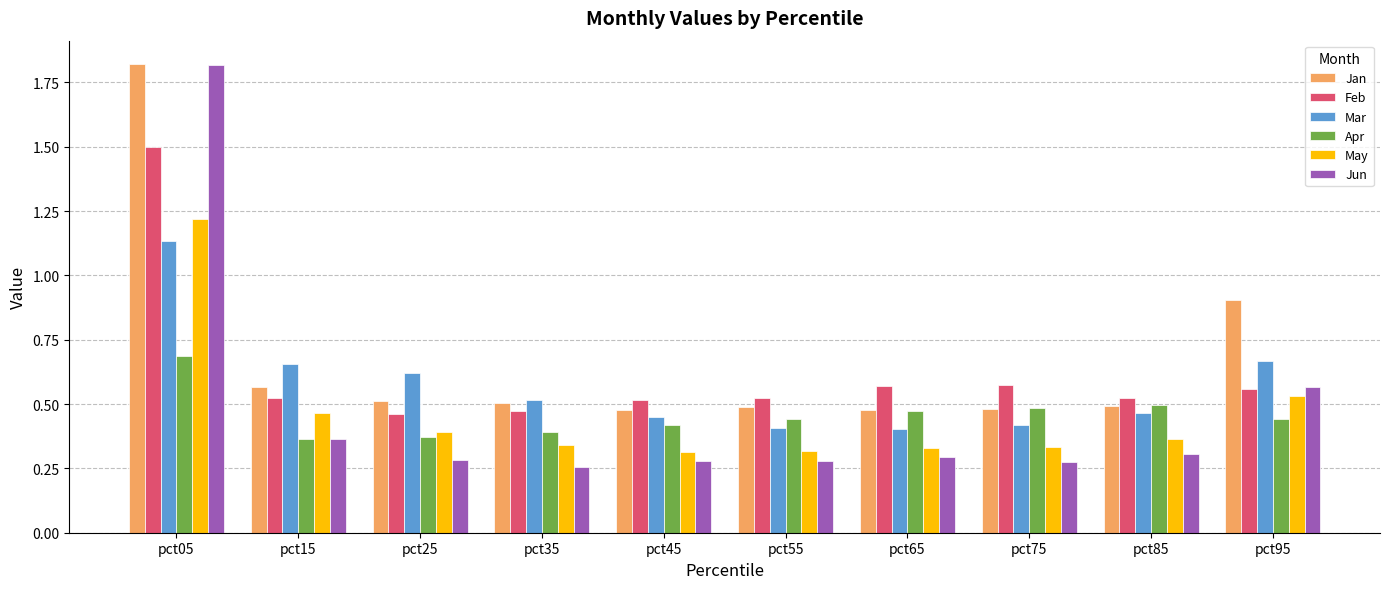

Count the May values in the range 0 to 1.

9